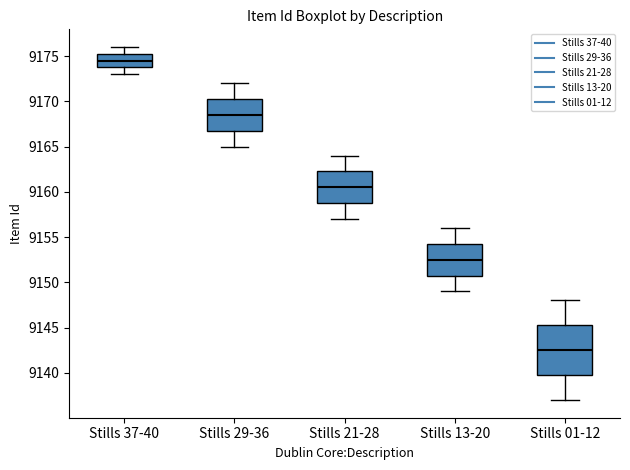

Which box's median line is the highest?

Stills 37-40